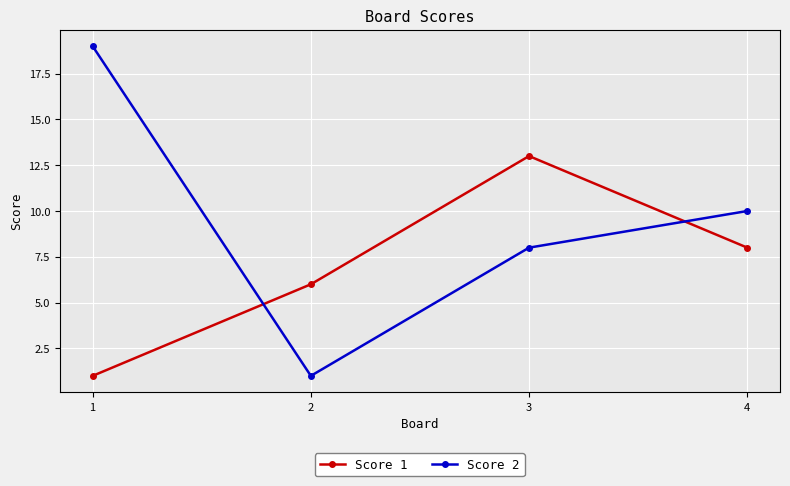

Reading right to left, extract all data points from this chart.

Score 1: 4=8	3=13	2=6	1=1
Score 2: 4=10	3=8	2=1	1=19